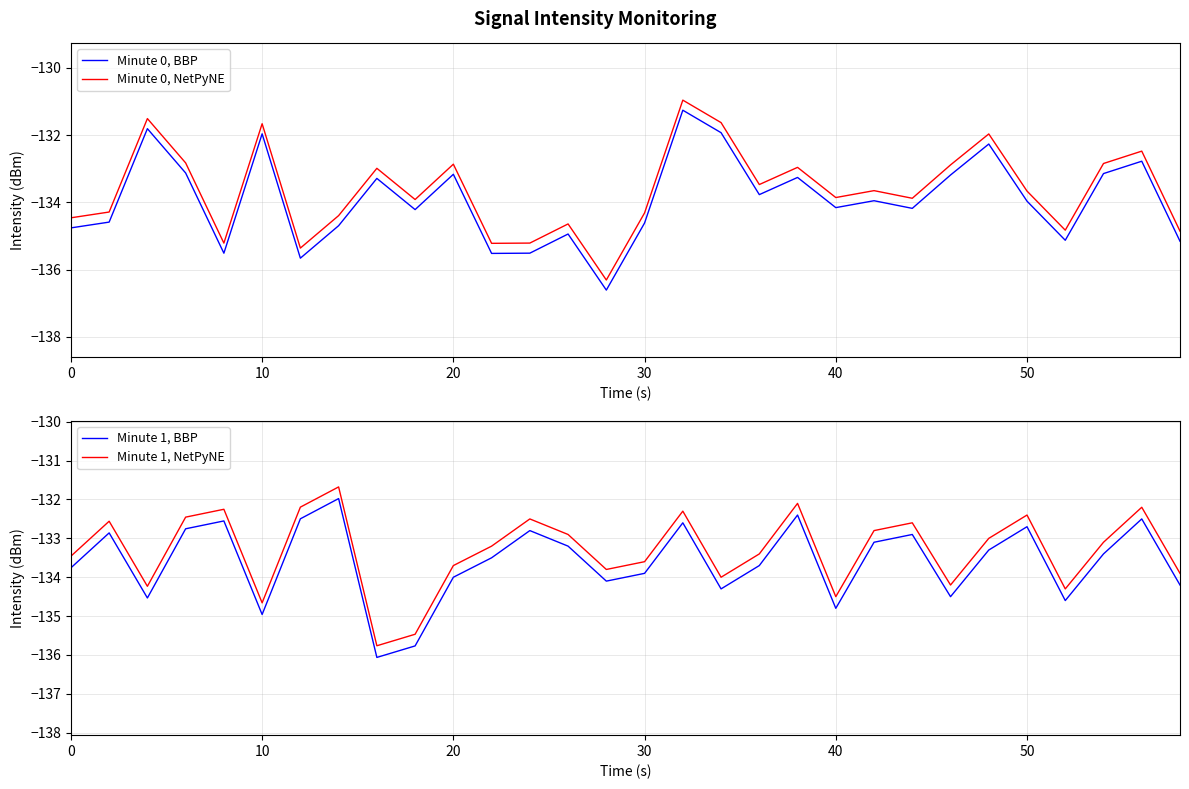

What is the lowest value of the Minute 0, BBP series?

-136.6